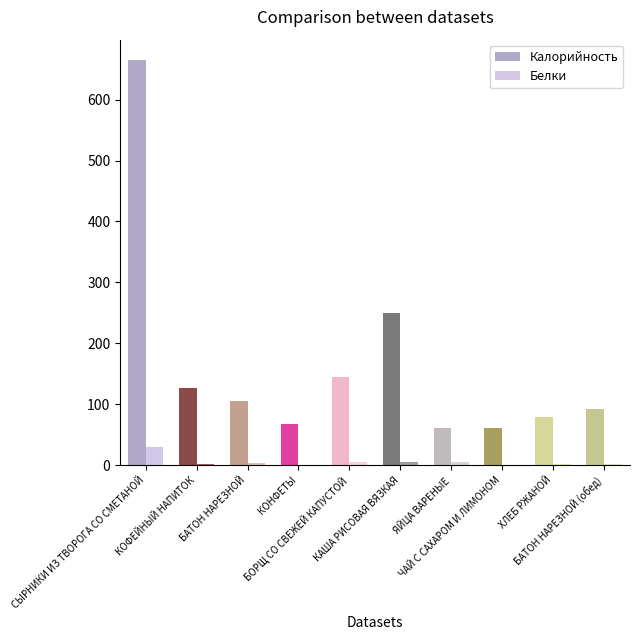

Which series has the largest total across all categories?

Калорийность